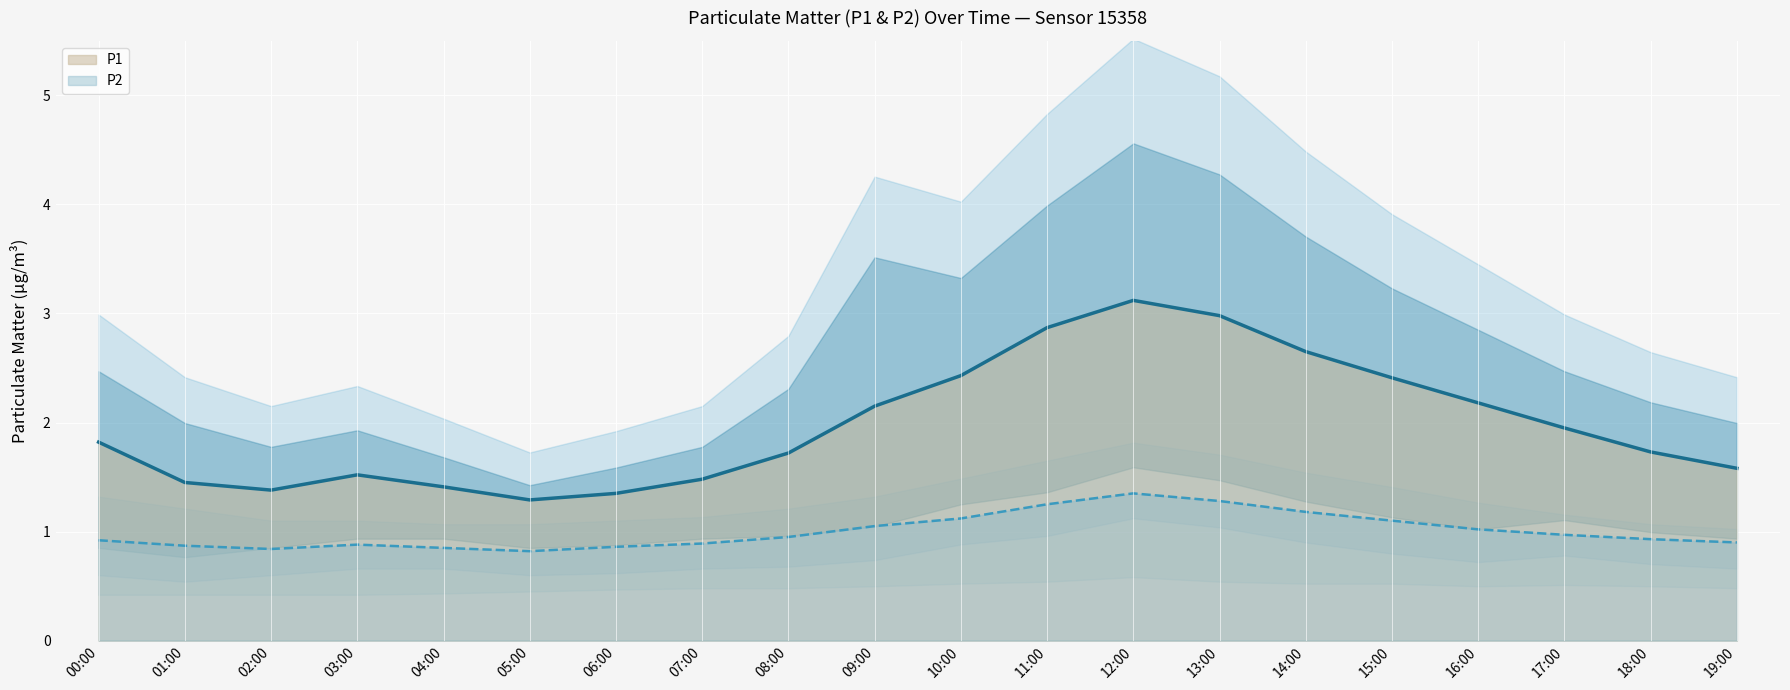

What is the average value of the P1 series?

2.0